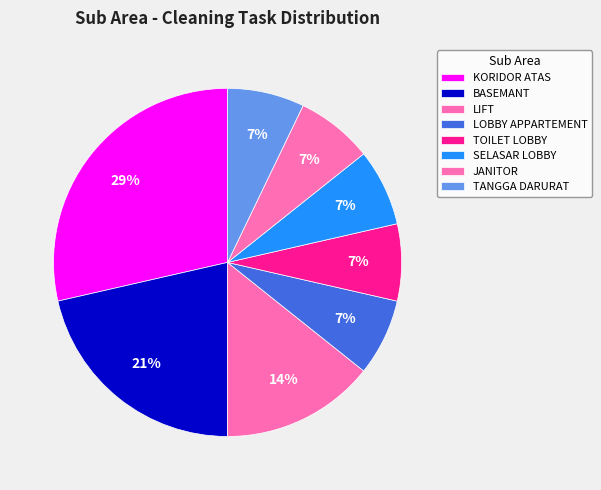

To the nearest percent, what is the difference between the largest and smallest slice percentages?

21%